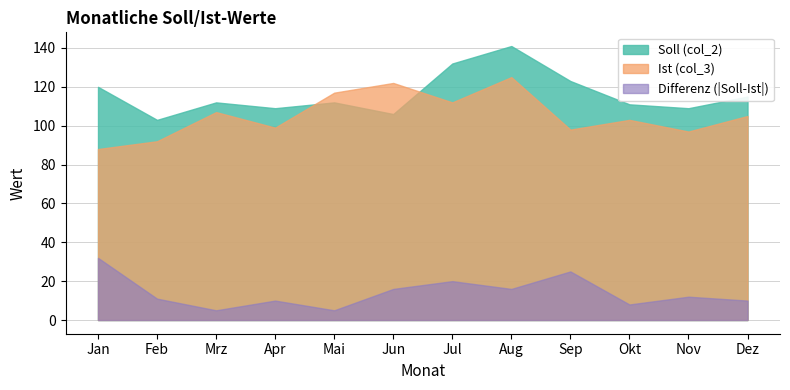

The Soll (col_2) series shows 120 at Jan. True or false?

True